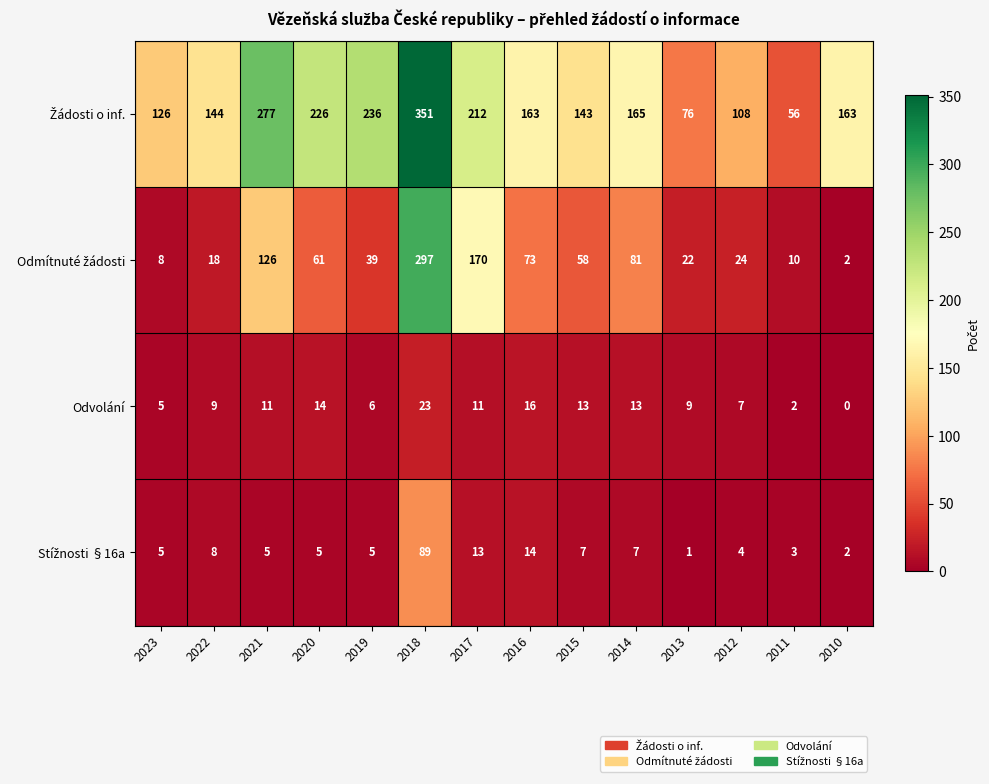

Is it true that Odvolání equals 32 at 2018?

False